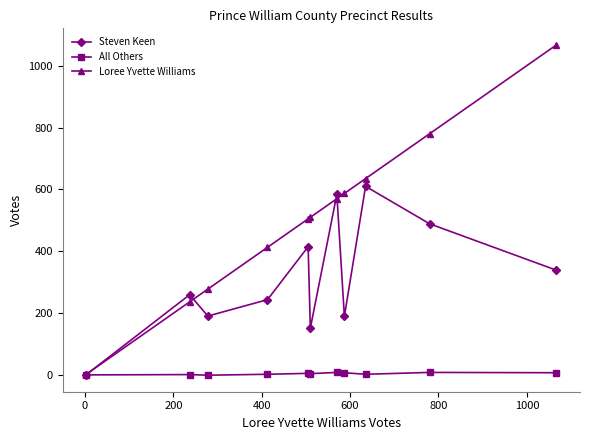

Which series has the largest total across all categories?

Loree Yvette Williams